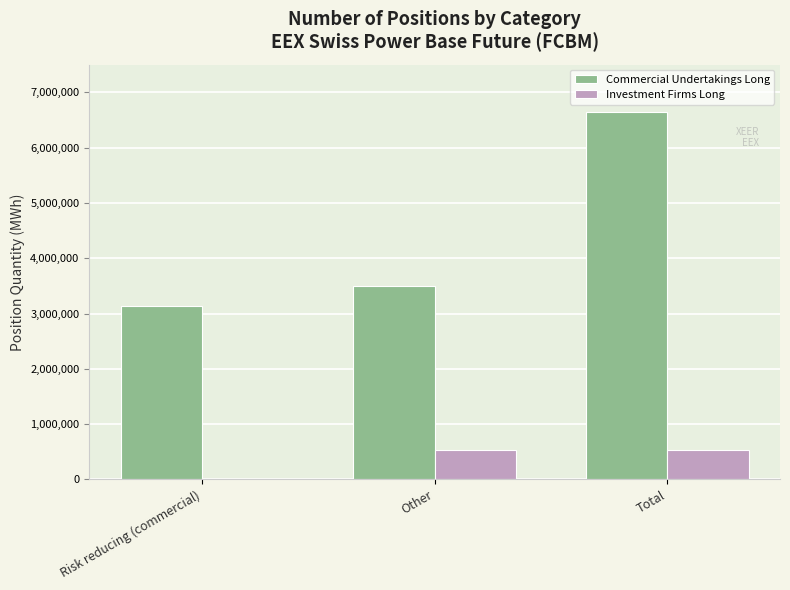

Which series changed the most between Other and Total?

Commercial Undertakings Long